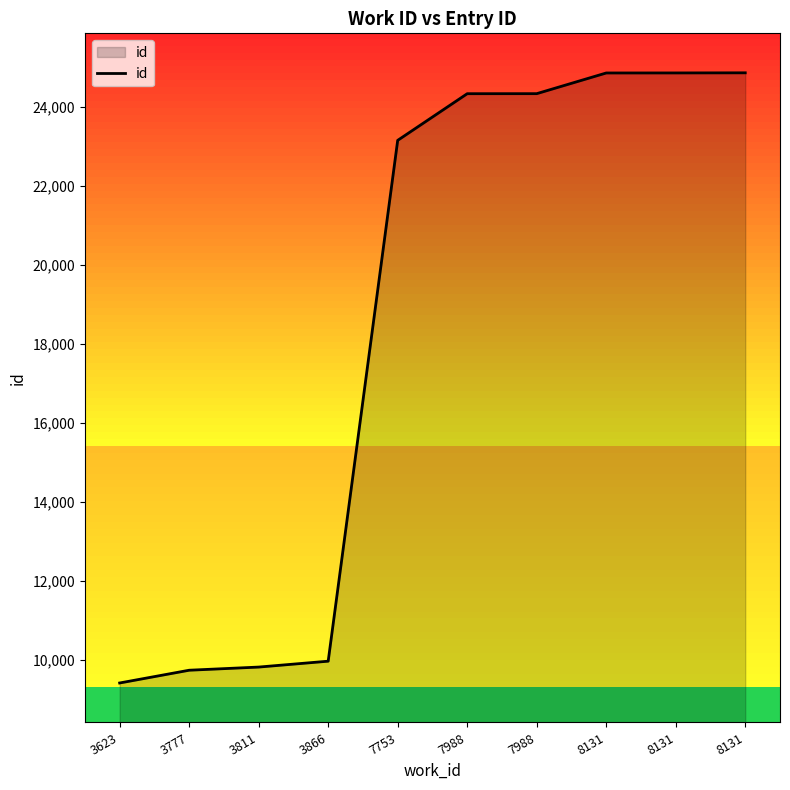

The chart shows a value of 8304 at 8131. True or false?

False